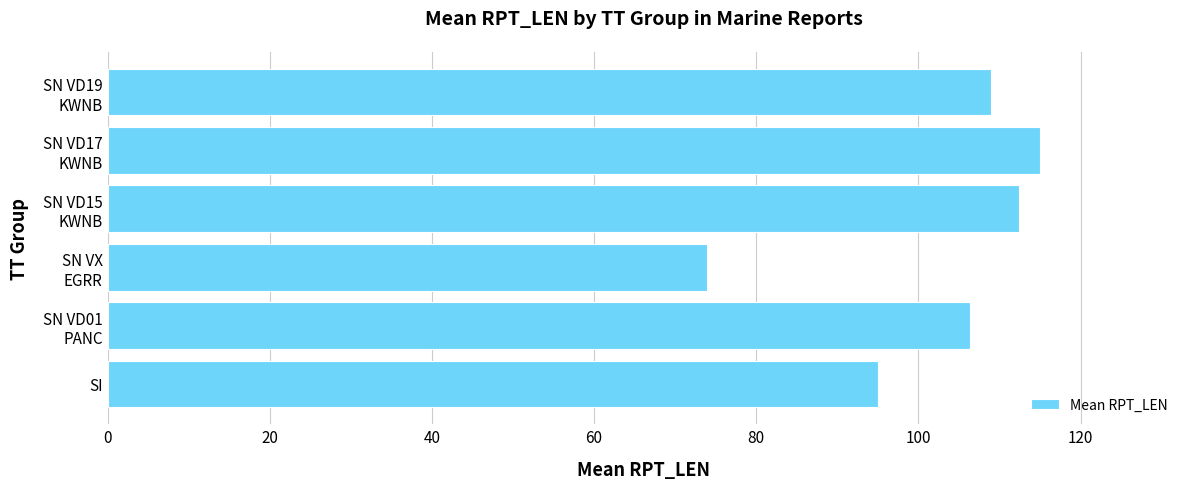

List the labels in order of value, largest first.

SN VD17
KWNB, SN VD15
KWNB, SN VD19
KWNB, SN VD01
PANC, SI, SN VX
EGRR